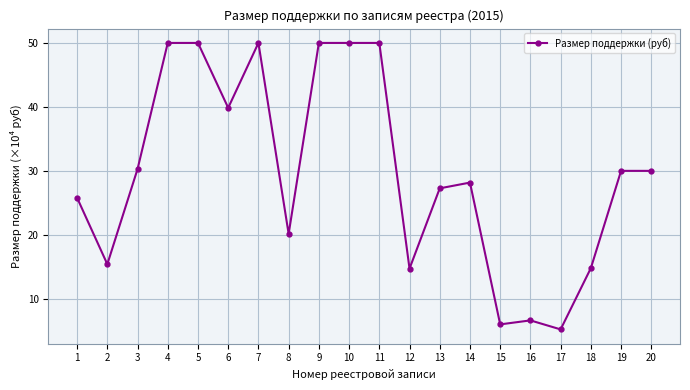

How many series are shown in this chart?

1